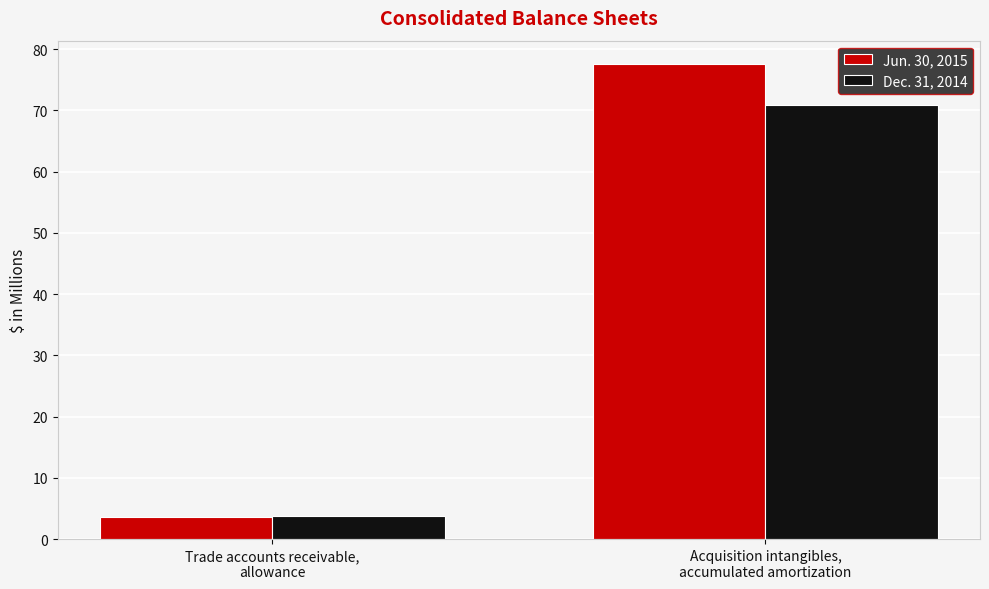

Reading left to right, extract all data points from this chart.

Jun. 30, 2015: 3.6	77.5
Dec. 31, 2014: 3.8	70.8